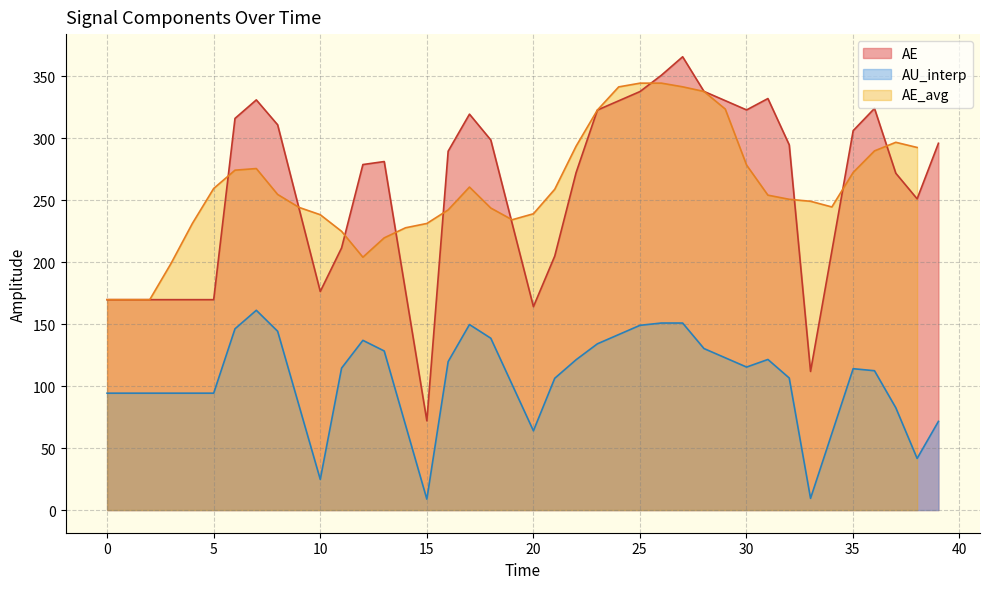

What is the difference between the maximum and minimum values in the AE series?

293.8